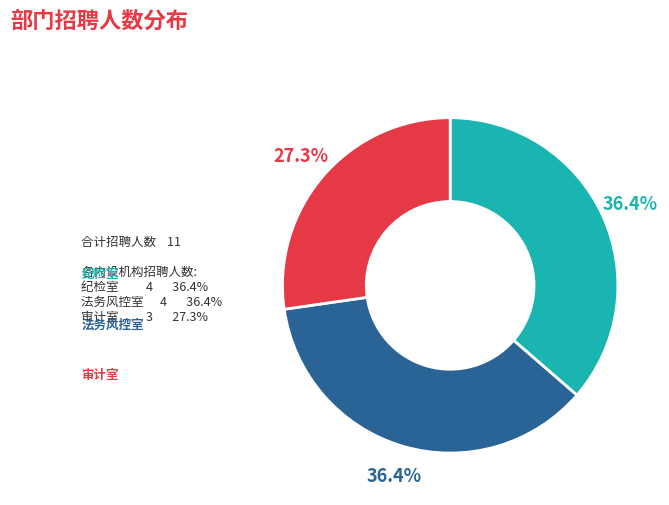

Does any single category account for the majority?

No